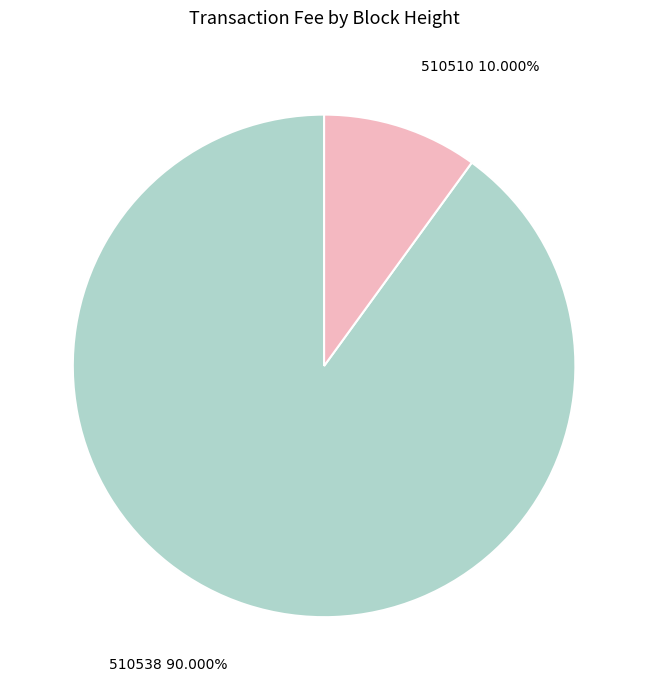

Rank the categories by value from highest to lowest.

510538, 510510